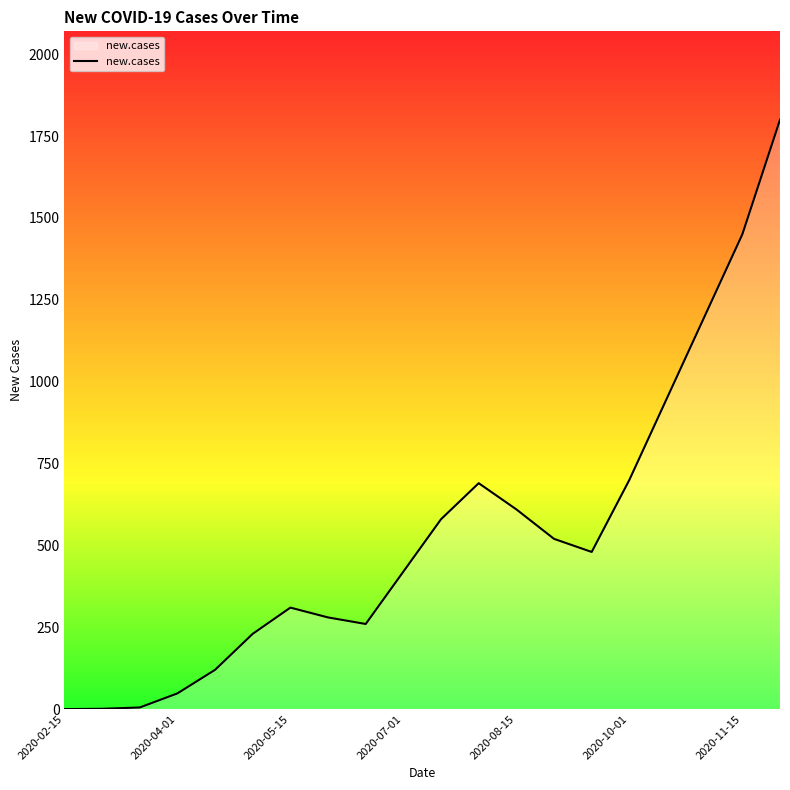

Does the chart have visible grid lines?

No